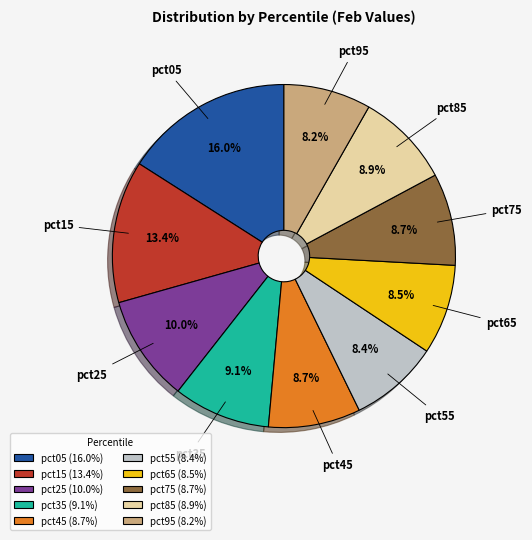

Approximately how many times larger is the value at pct95 compared to pct05?

0.5